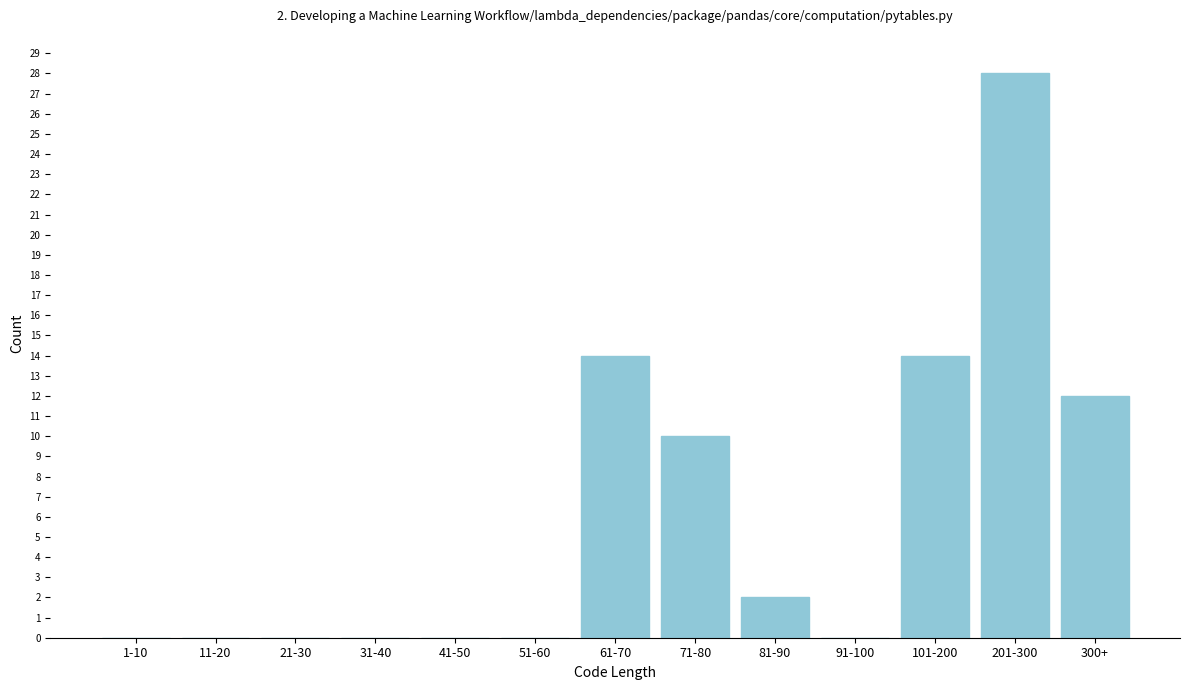

Reading left to right, transcribe all the data shown in this chart.

1-10=0	11-20=0	21-30=0	31-40=0	41-50=0	51-60=0	61-70=14	71-80=10	81-90=2	91-100=0	101-200=14	201-300=28	300+=12